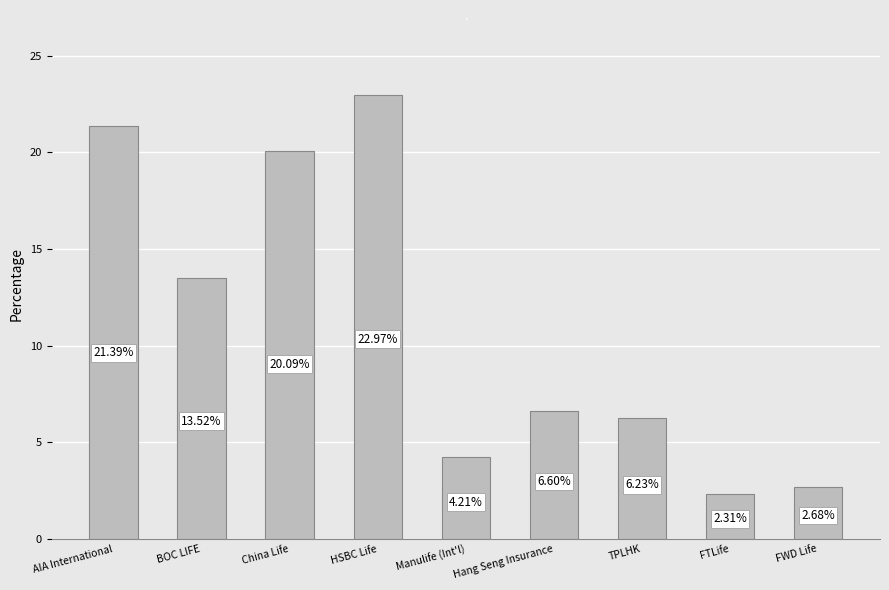

The chart shows a value of 22.8 at BOC LIFE. True or false?

False